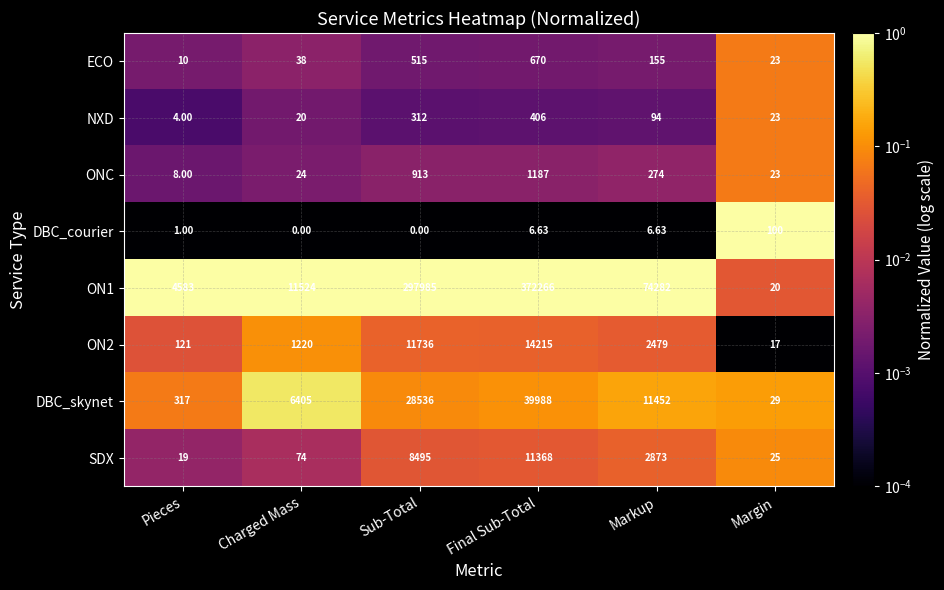

At which category is the sum across all series the highest?

Final Sub-Total